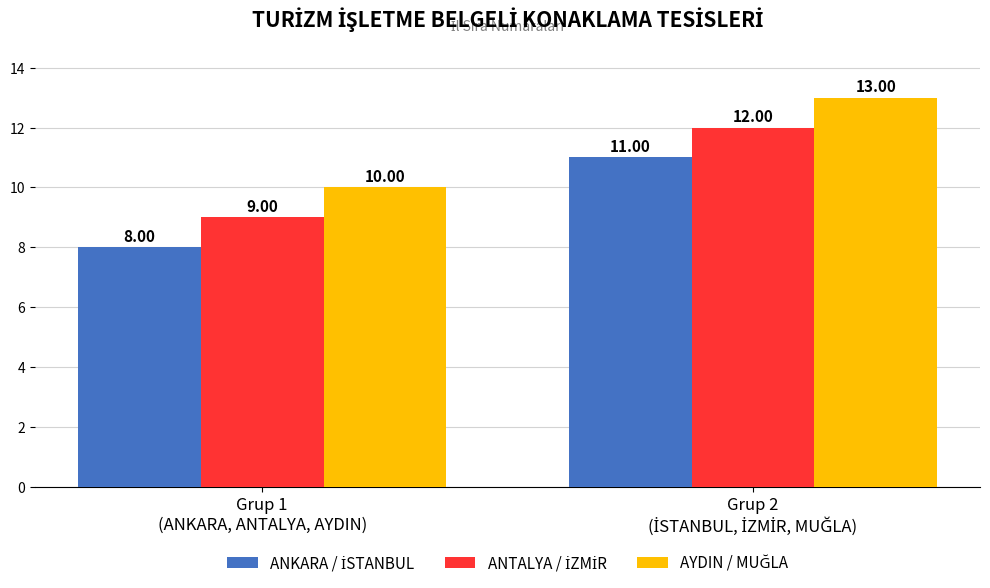

What is the greatest value displayed?

13